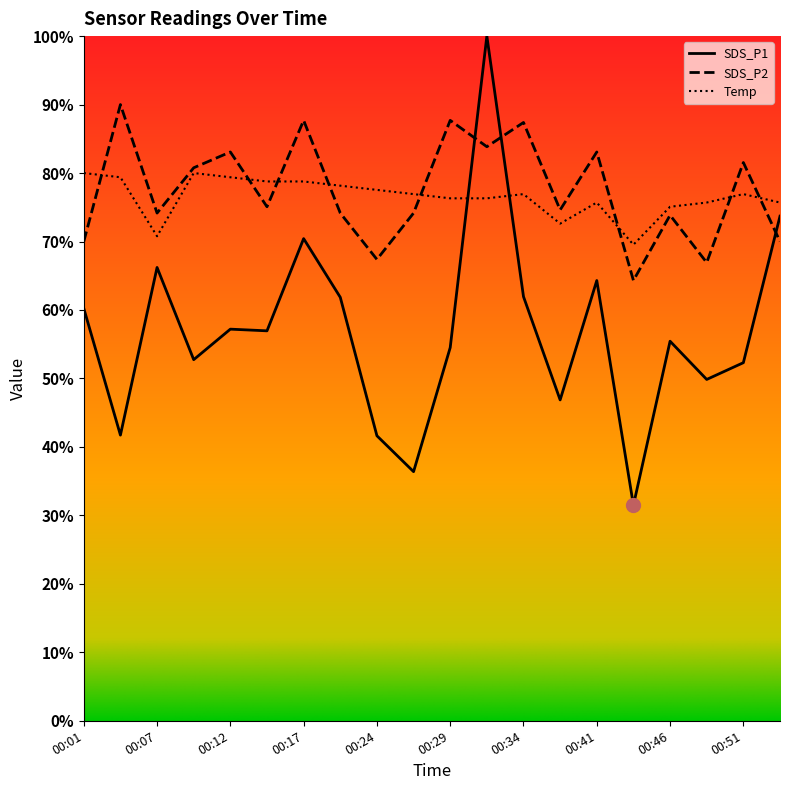

Is the value of SDS_P2 at 00:14 greater than the value of SDS_P1 at 00:34?

Yes